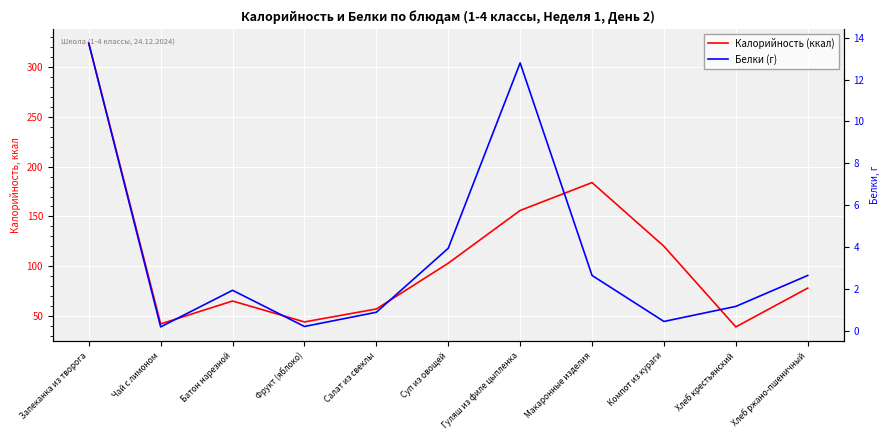

True or false: Белки (г) has more than 1 interior local peaks.

True